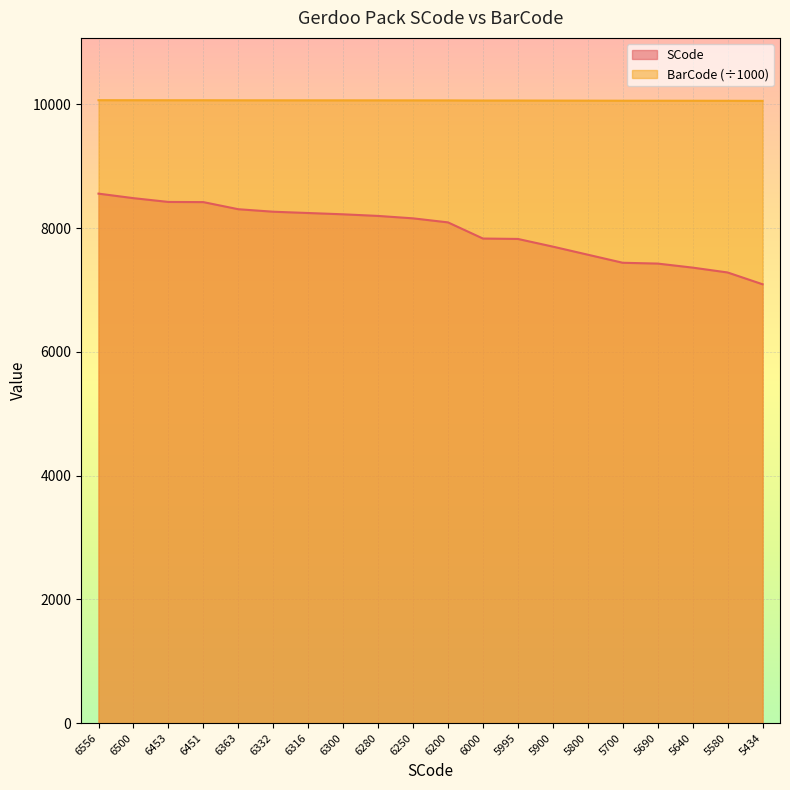

What is the value of the BarCode point at the 2nd from the left?

10065.0